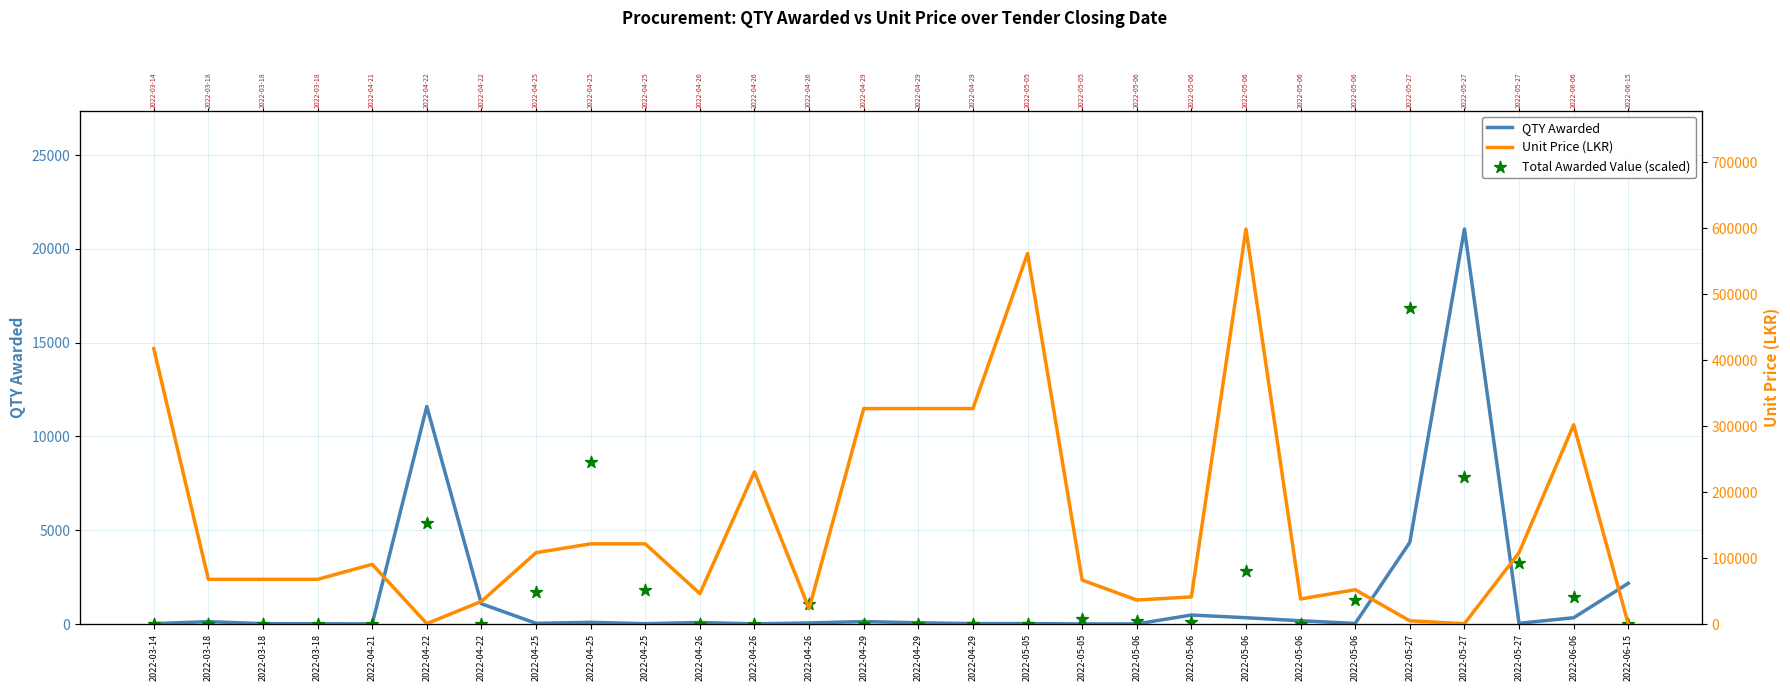

Which series has the largest total across all categories?

Unit Price (LKR)